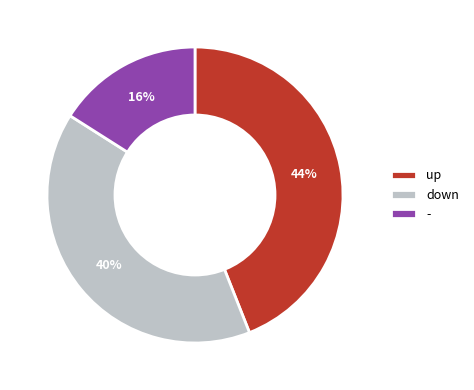

What percentage is the down slice, to the nearest percent?

40%